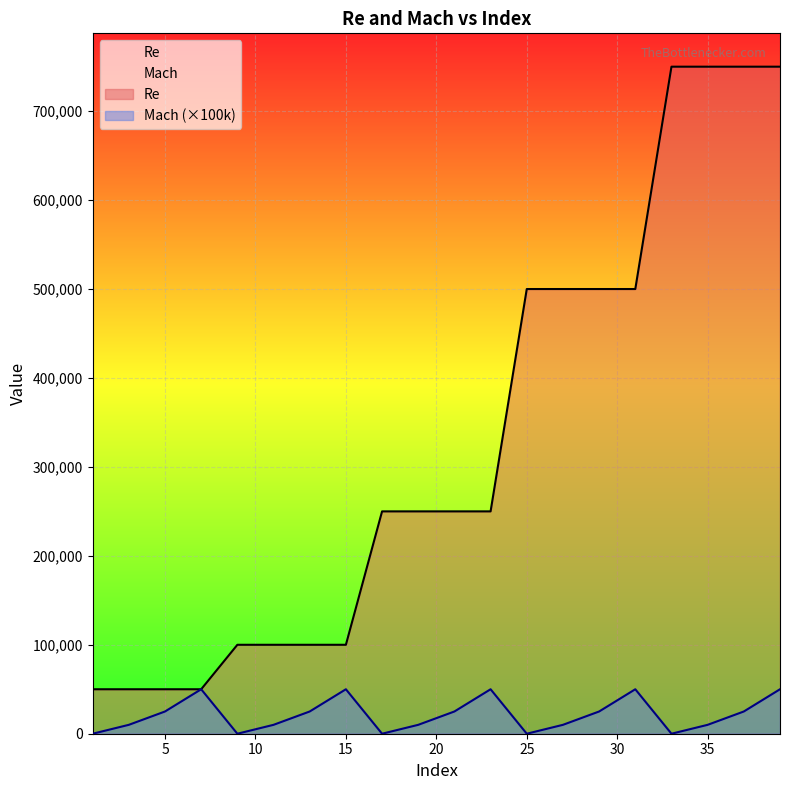

What is the sum of the Re values at 35 and 13?

850000